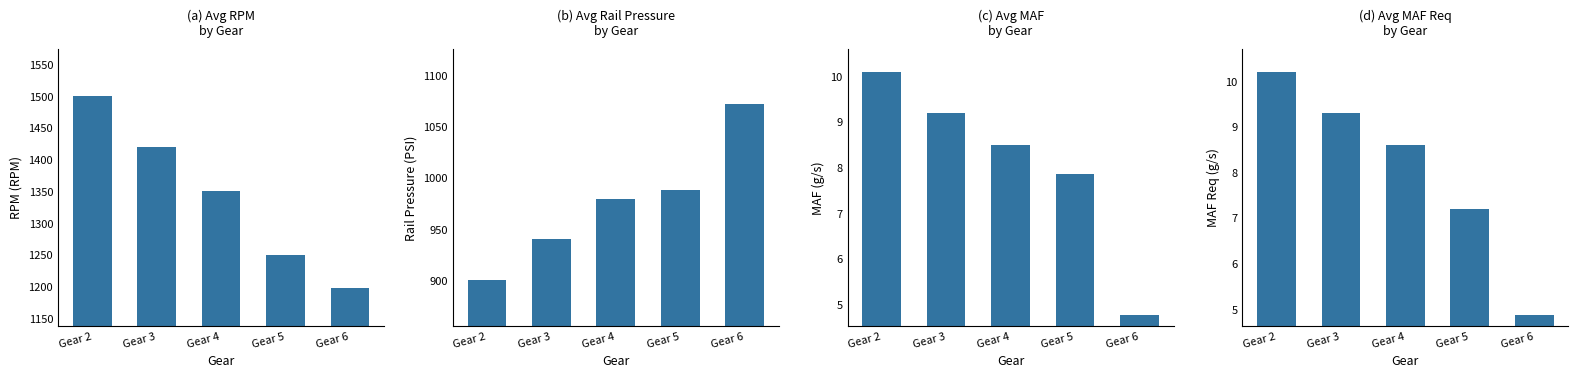

What are all the series names shown in the legend?

Avg RPM by Gear, Avg Rail Pressure by Gear, Avg MAF by Gear, Avg MAF Req by Gear